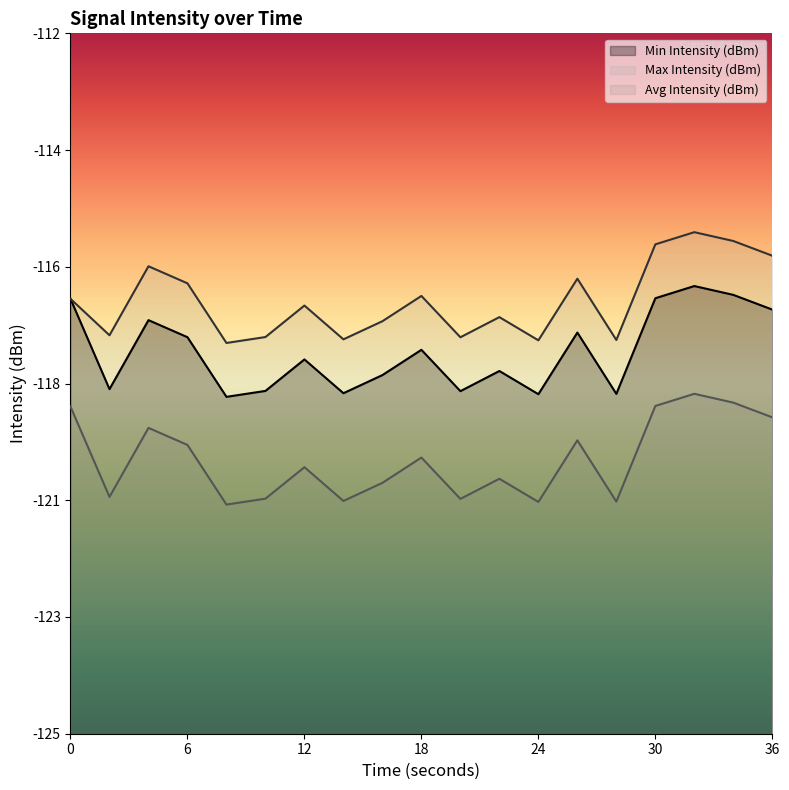

True or false: Avg Intensity (dBm) and Max Intensity (dBm) intersect in this chart.

False